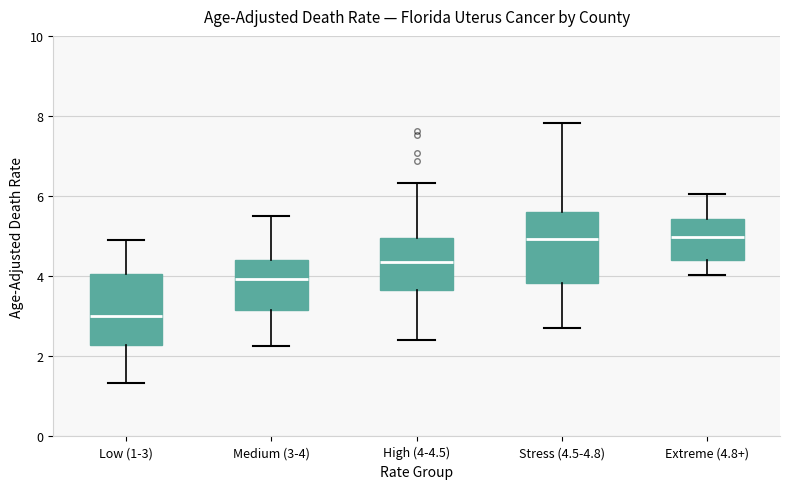

Reading left to right, read every box against the y-axis: the position of its median line, the range the box covers, and the ends of its whiskers. The values are not printed on the chart, so give them approximately, as read against the axis.

Low (1-3): median 3.0, box 2.2 to 4.0, whiskers 1.4 to 5.0
Medium (3-4): median 4.0, box 3.2 to 4.4, whiskers 2.2 to 5.6
High (4-4.5): median 4.4, box 3.6 to 5.0, whiskers 2.4 to 6.4
Stress (4.5-4.8): median 5.0, box 3.8 to 5.6, whiskers 2.8 to 7.8
Extreme (4.8+): median 5.0, box 4.4 to 5.4, whiskers 4.0 to 6.0